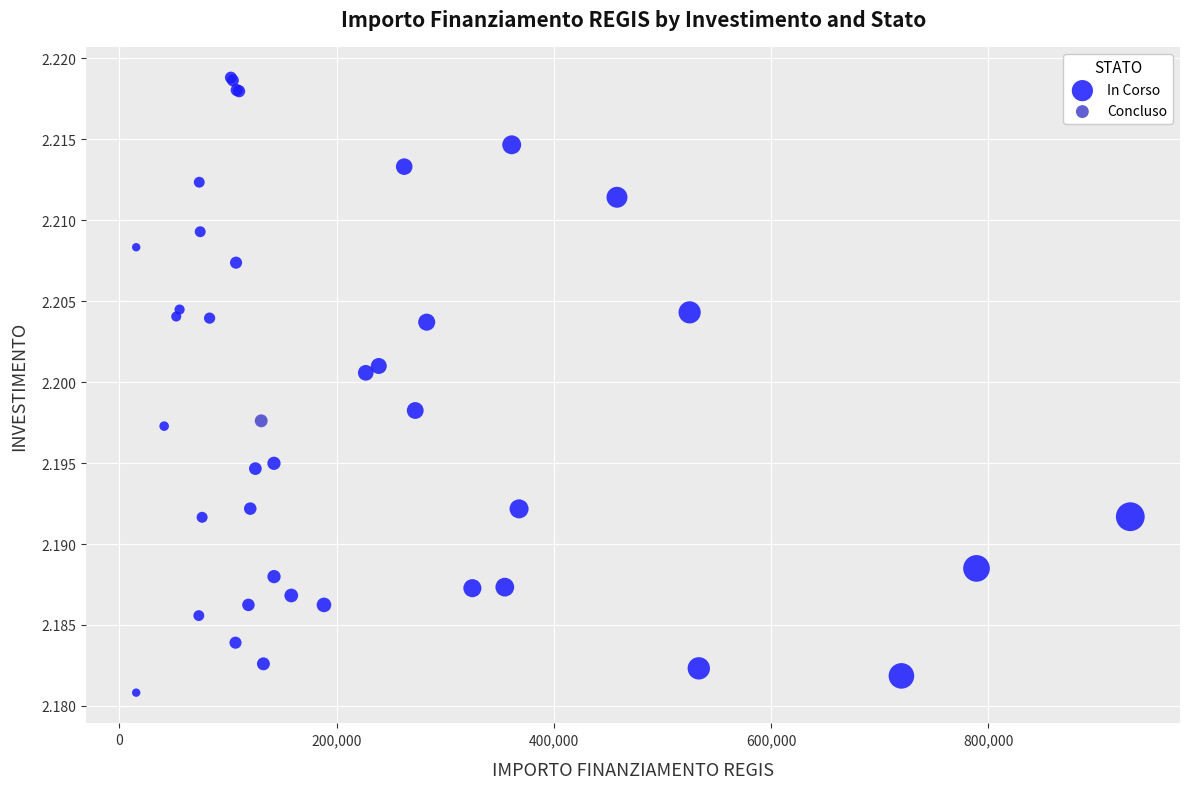

What are all the series names shown in the legend?

In Corso, Concluso